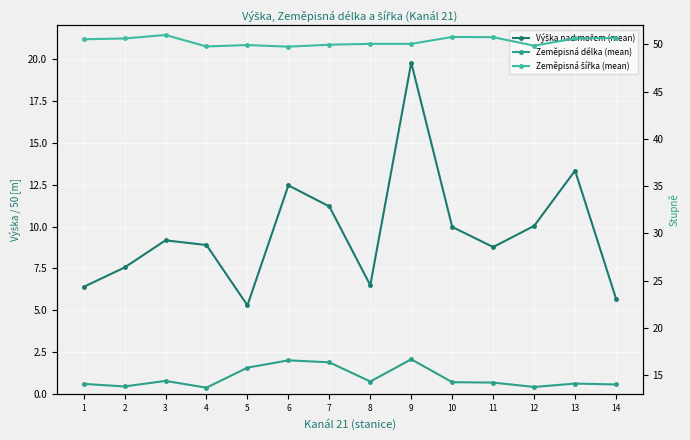

The value of Výška nad mořem (mean) at 3 is 13.2. True or false?

False